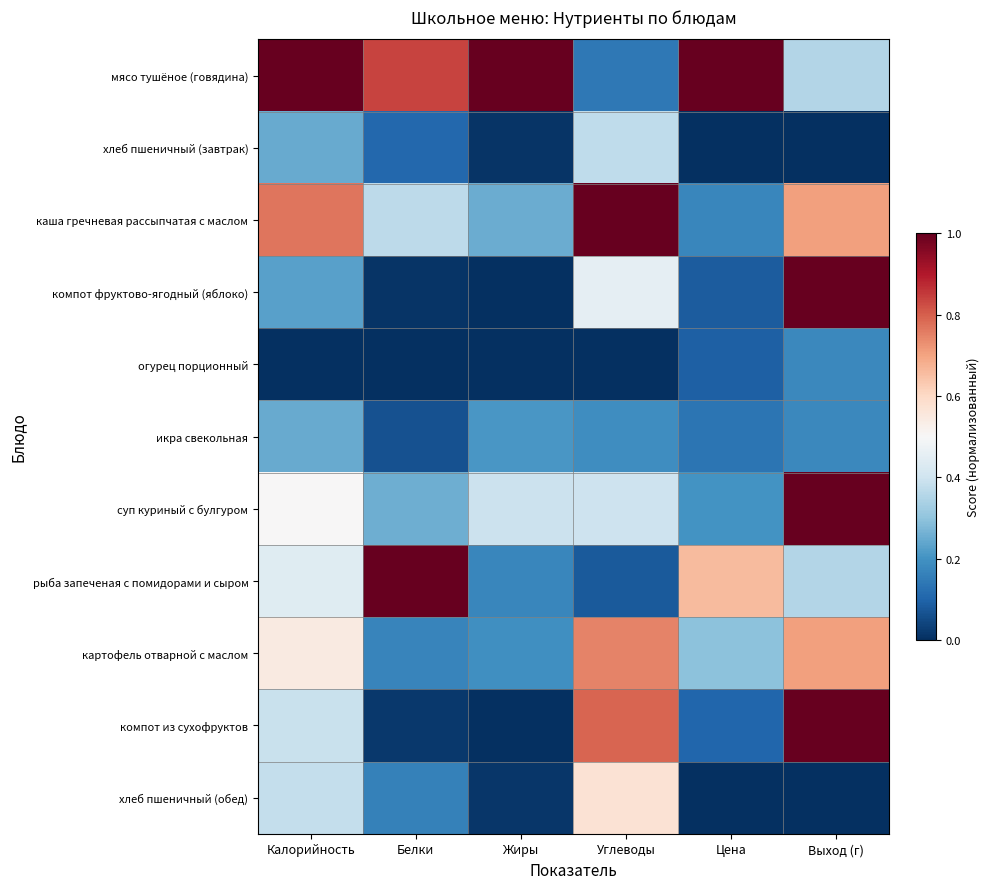

How many data points does each series have?

6